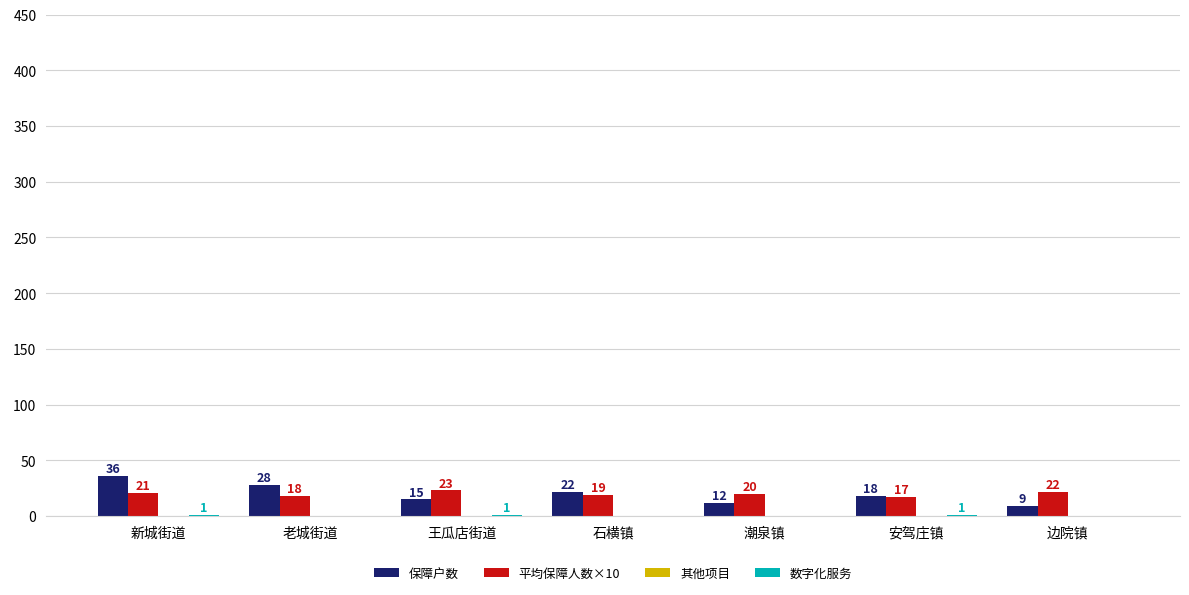

Which series changed the most between 老城街道 and 边院镇?

保障户数